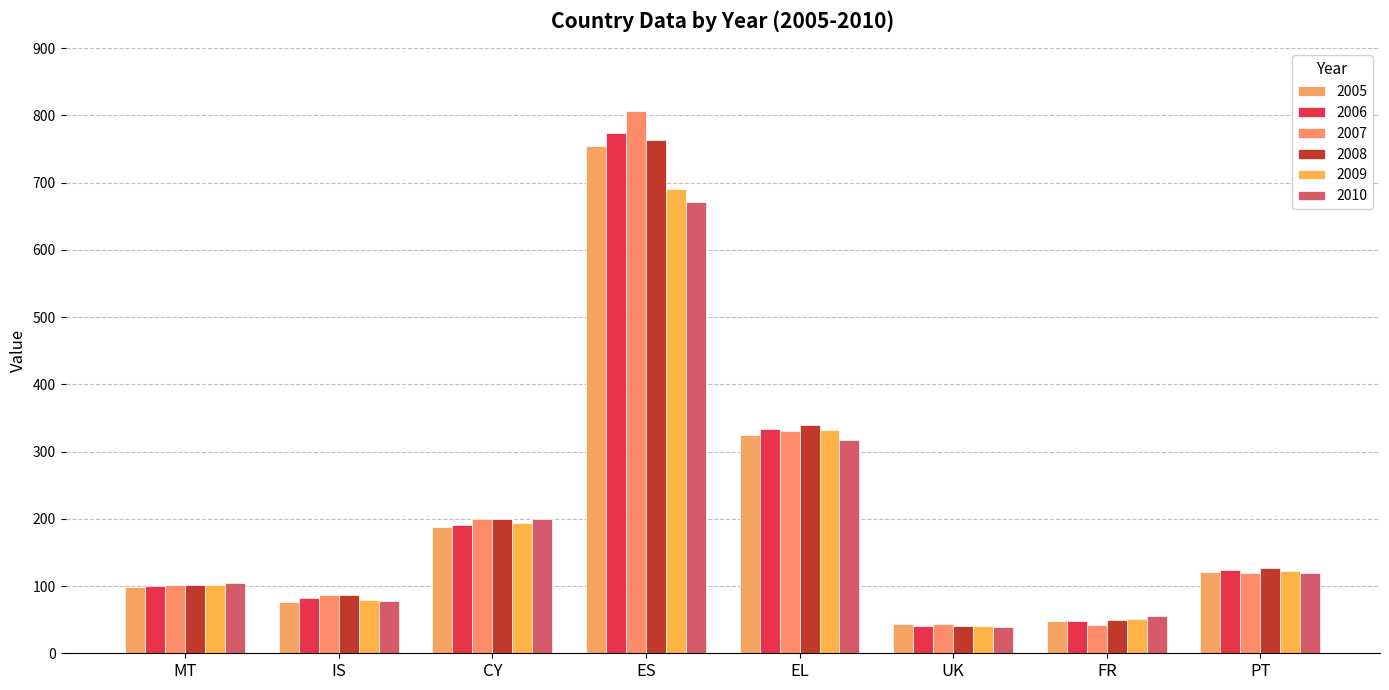

What is the average value of the 2006 series?

211.5